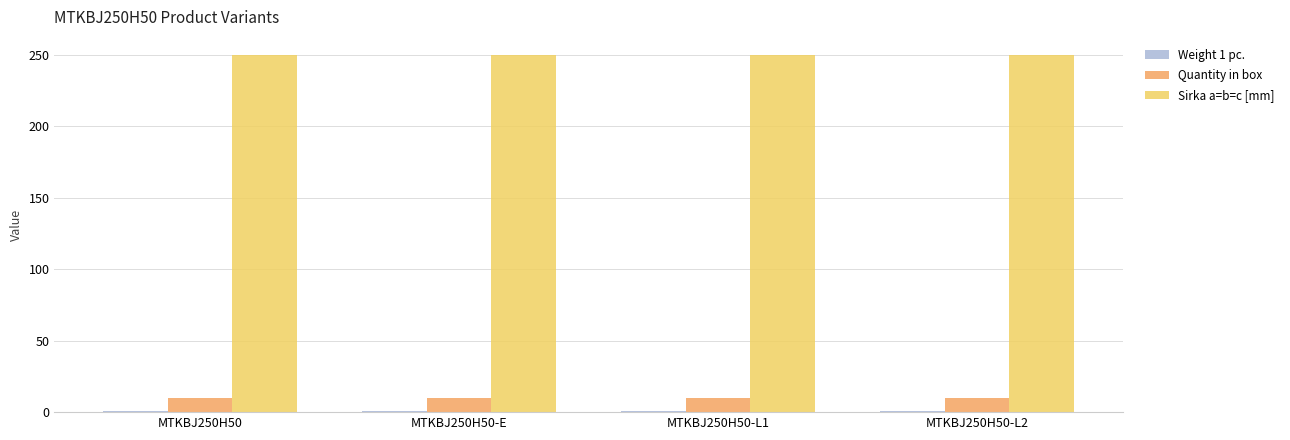

At how many categories does at least one series exceed 123?

4